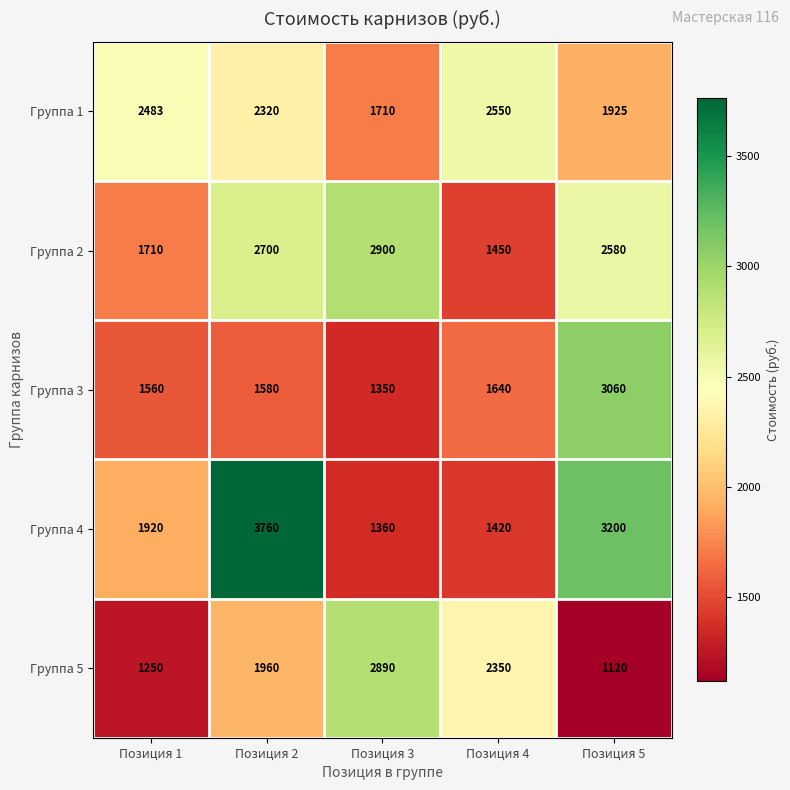

At which category does the chart reach its peak across all series?

Позиция 2